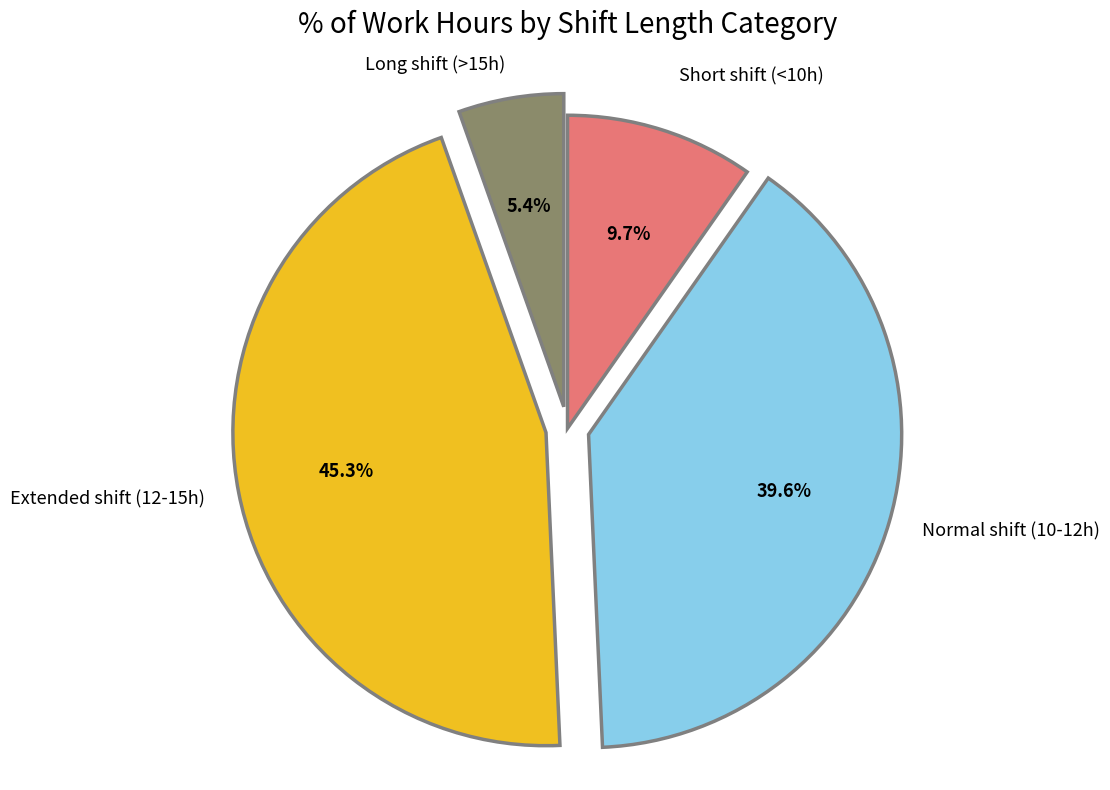

What is the largest slice in the pie chart?

Extended shift (12-15h)